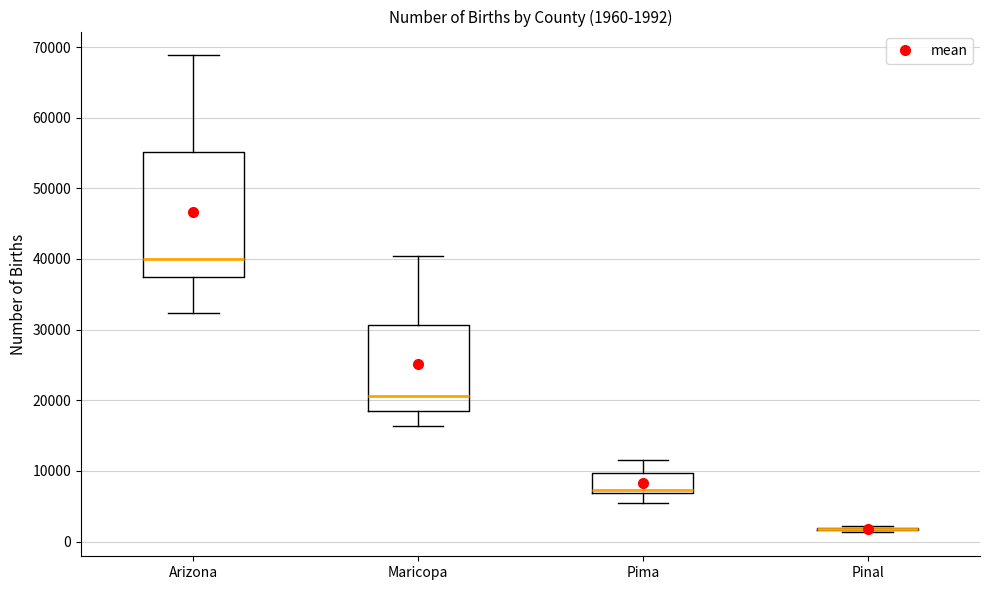

Which box is the tallest, from its lower edge to its upper edge?

Arizona